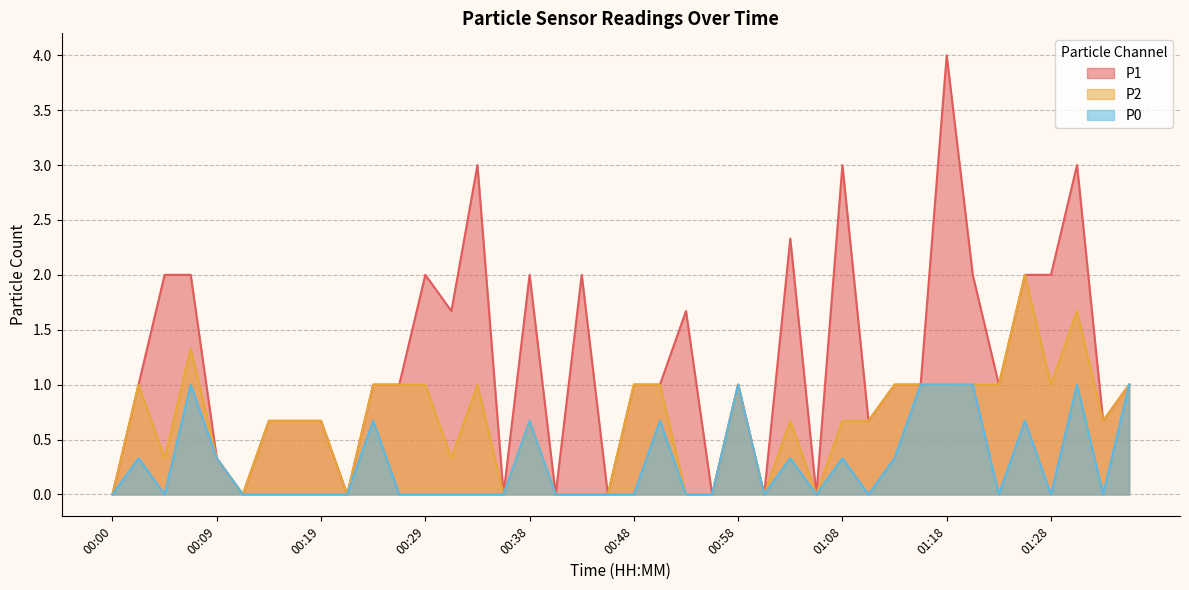

Is the value of P2 at 01:11 greater than the value of P1 at 00:17?

No